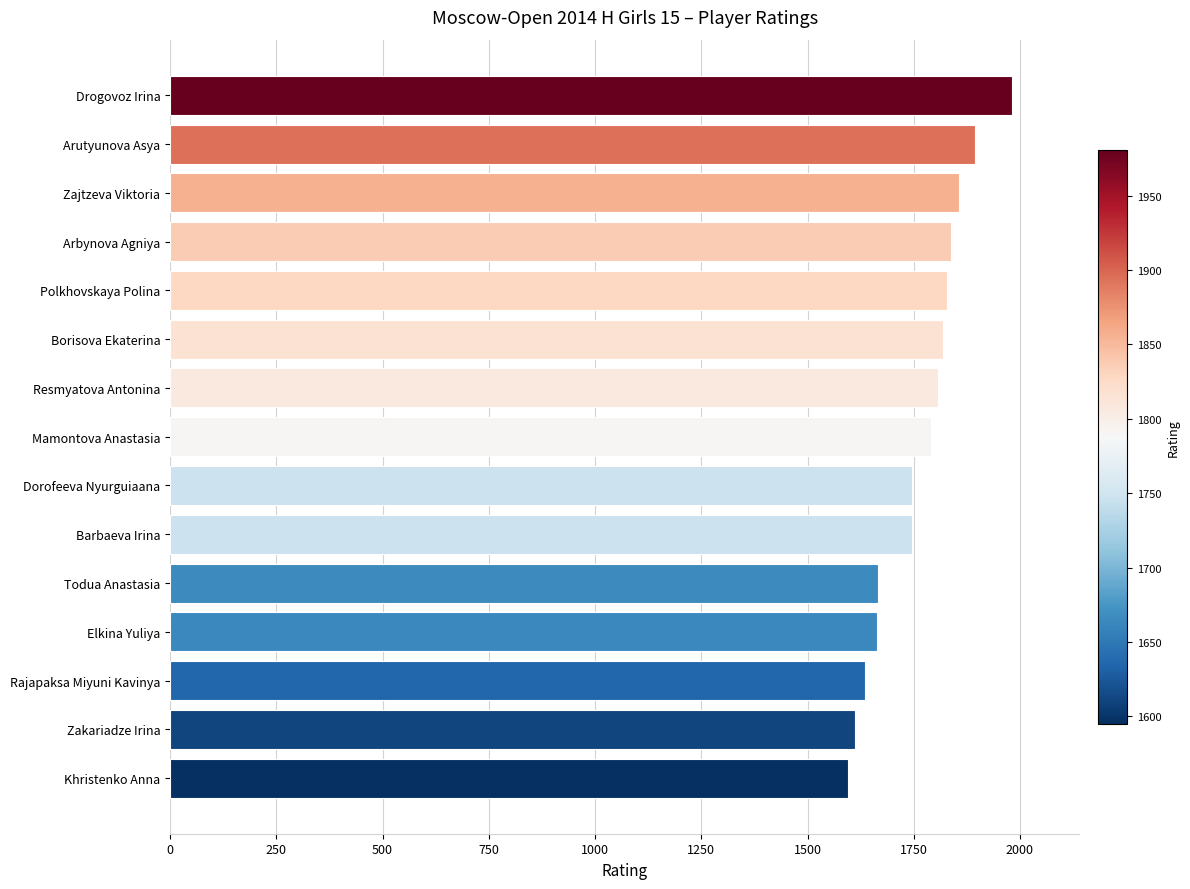

What is the difference between the maximum and minimum values?

386